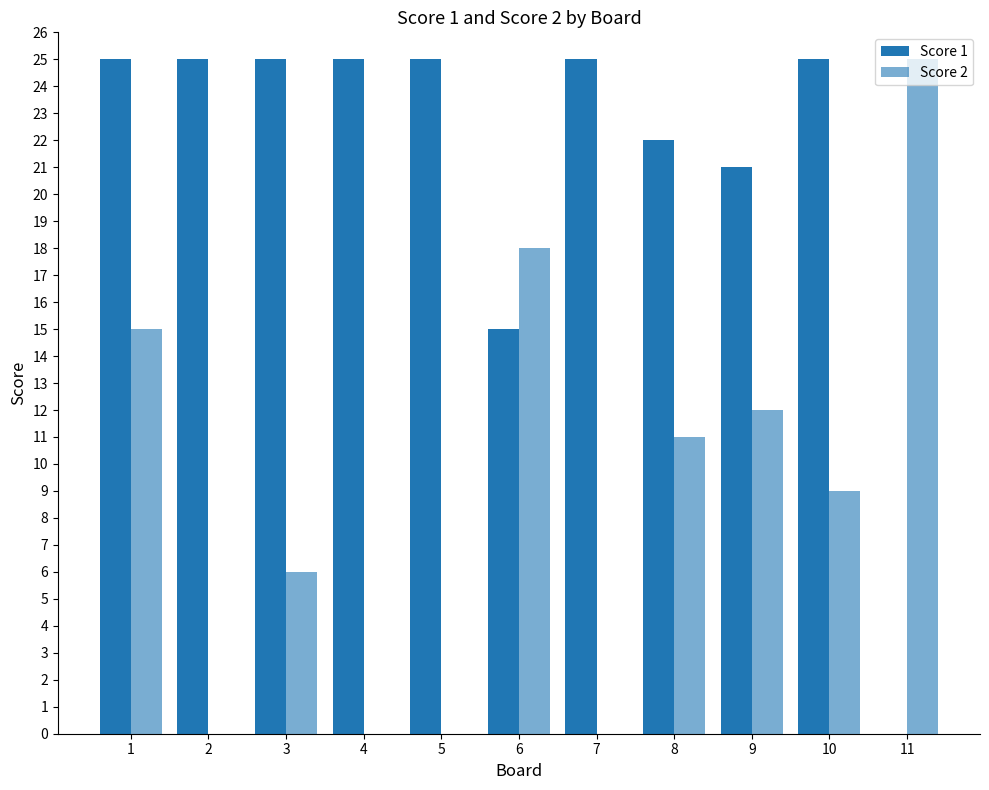

How many categories are shown in the chart?

11